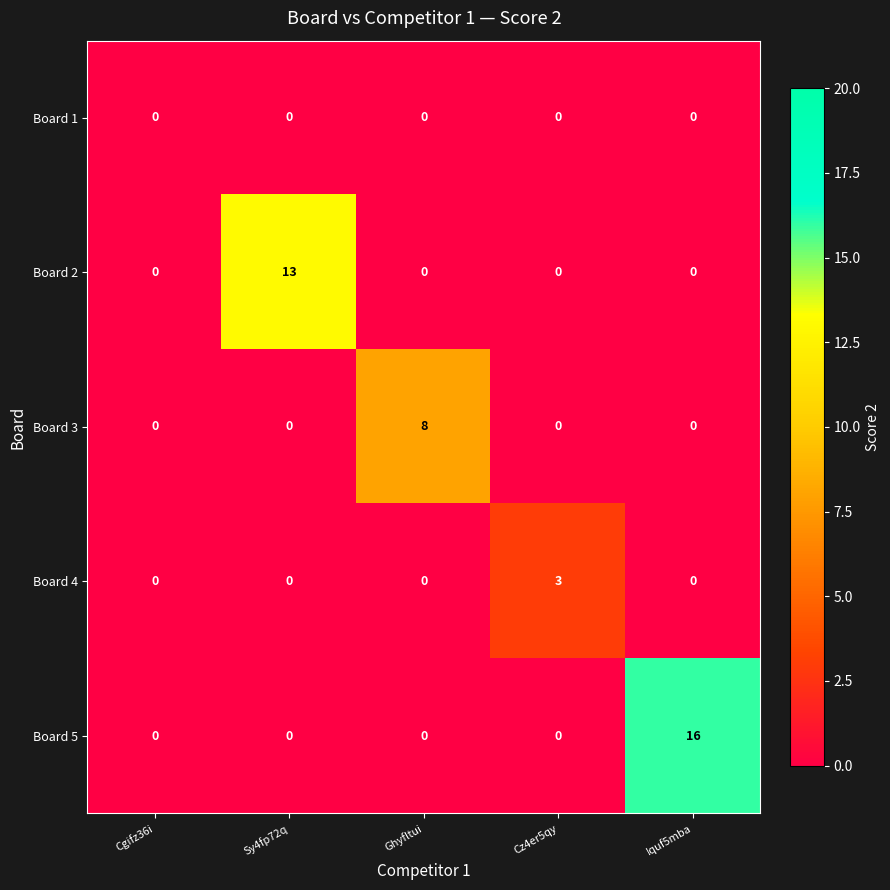

At which category does the chart reach its peak across all series?

Iquf5mba